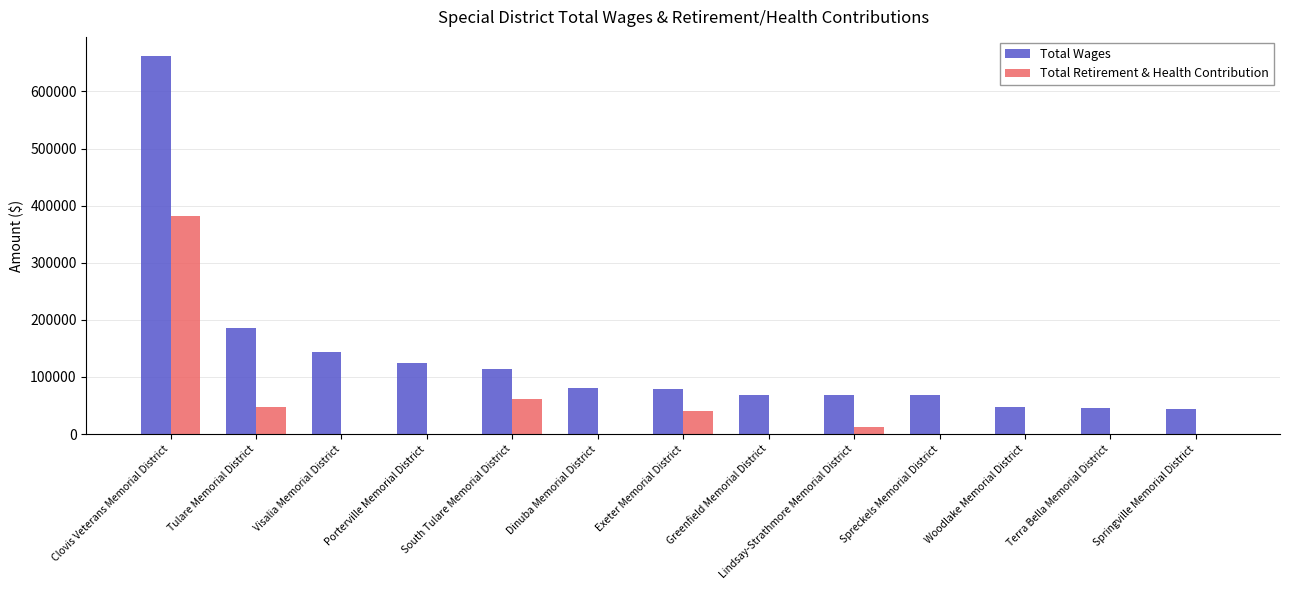

Which category has the highest value across all series?

Clovis Veterans Memorial District